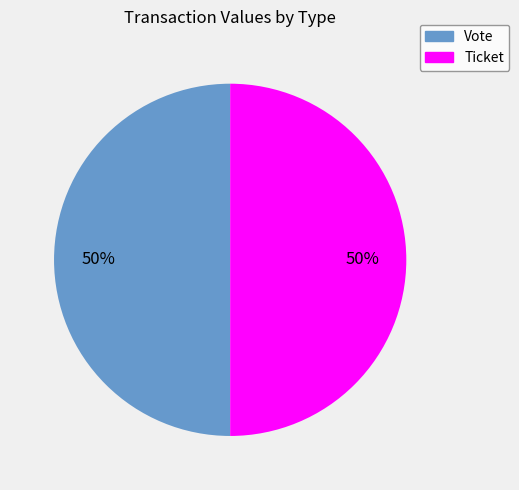

To the nearest percent, what is the combined percentage of Ticket and Vote?

100%